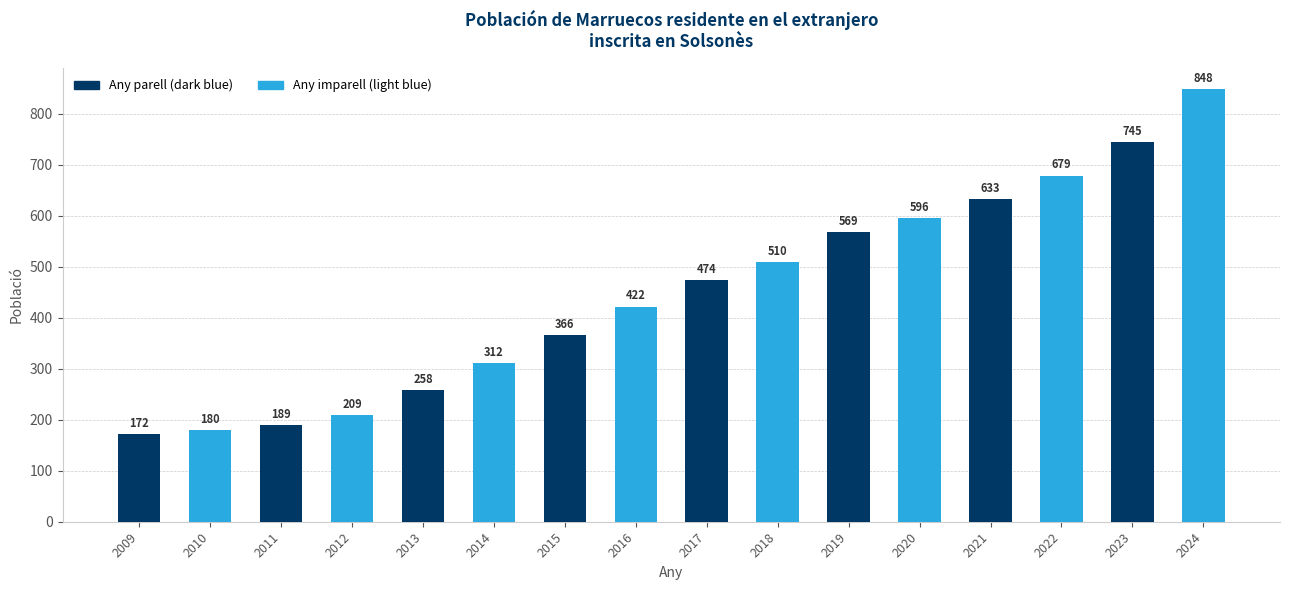

What is the maximum value shown in the chart?

848